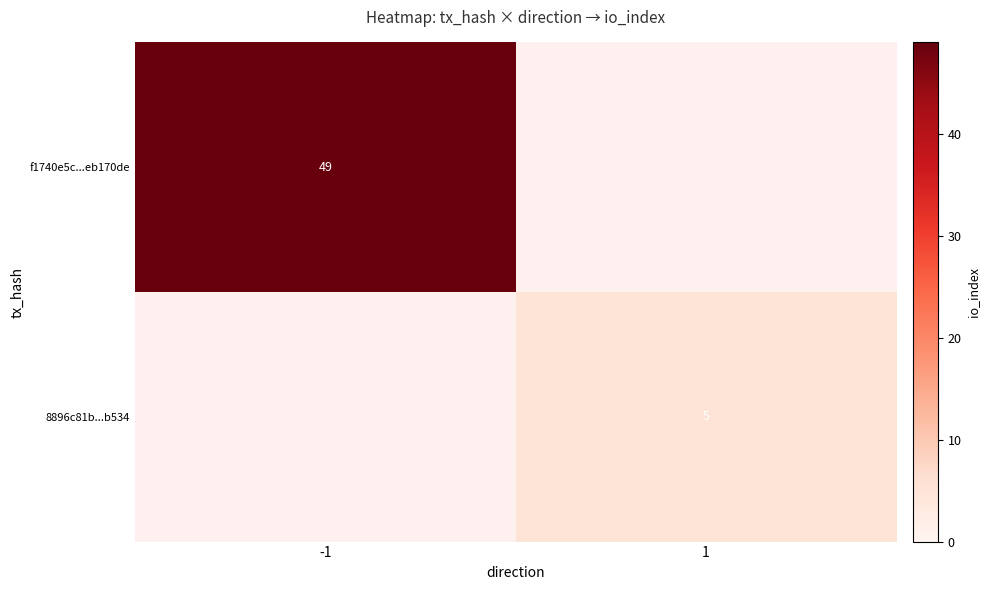

The value of 8896c81b...b534 at 1 is 2. True or false?

False